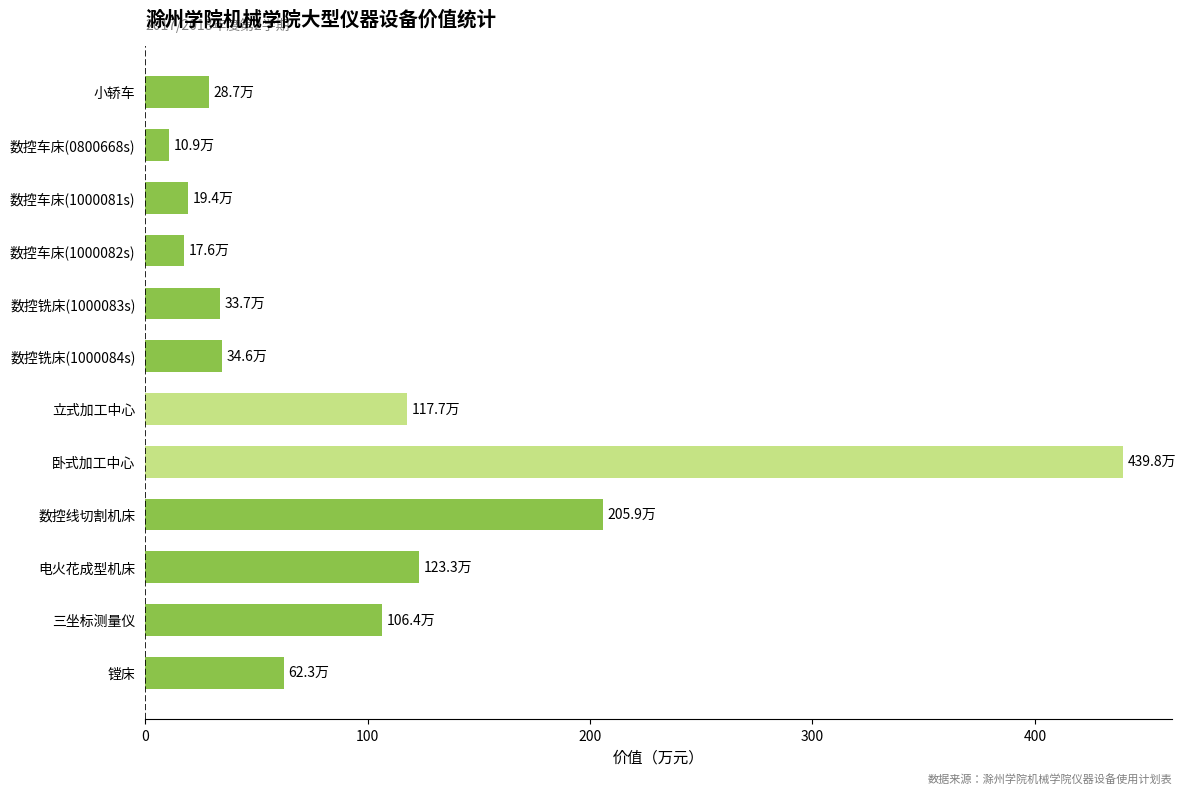

What is the difference between the second highest and second lowest values?

188.3